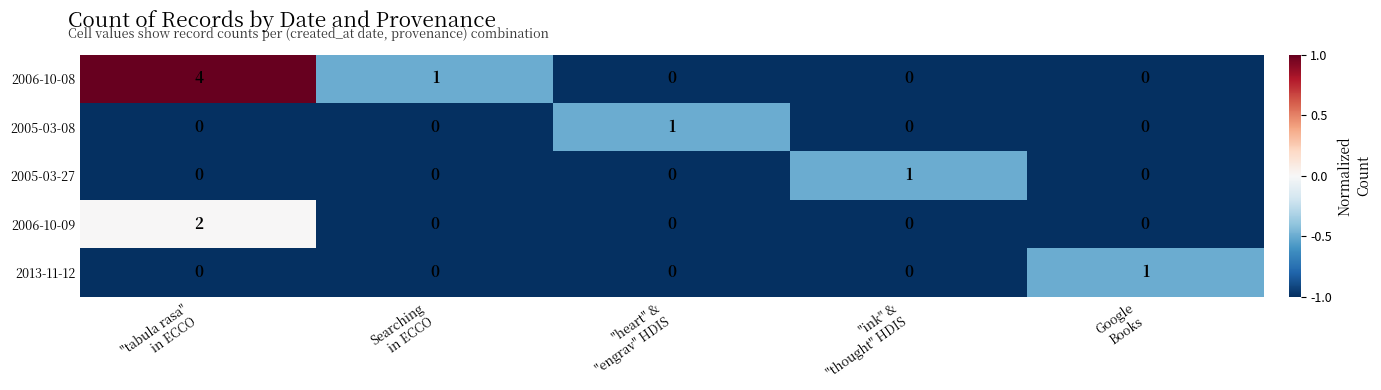

Reading left to right, extract all data points from this chart.

2006-10-08: 4	1	0	0	0
2005-03-08: 0	0	1	0	0
2005-03-27: 0	0	0	1	0
2006-10-09: 2	0	0	0	0
2013-11-12: 0	0	0	0	1